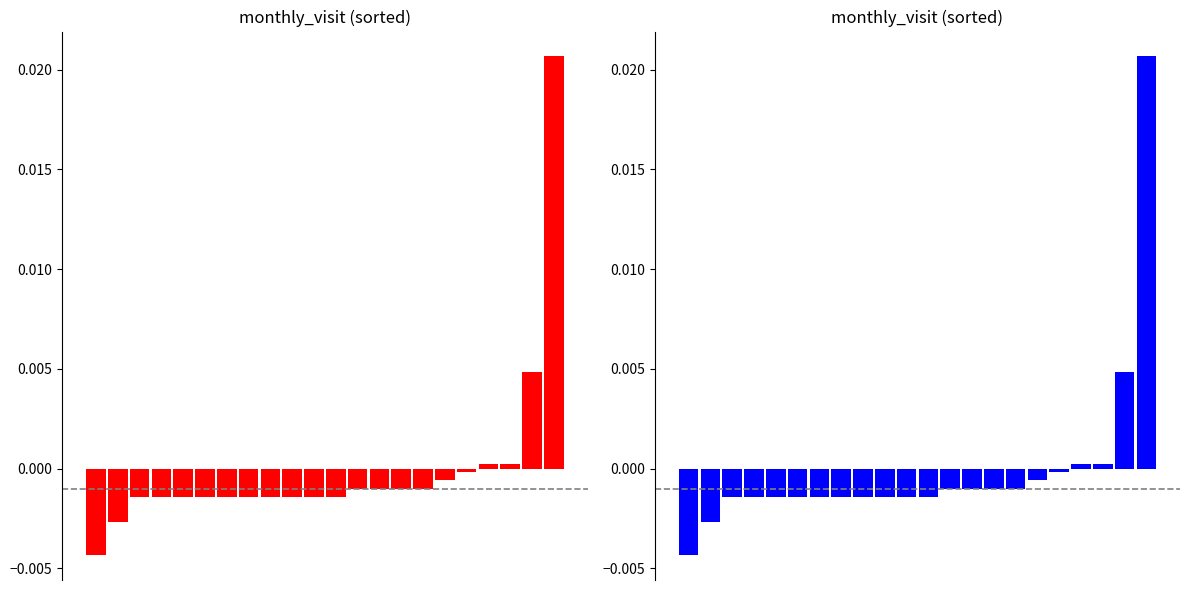

How many distinct data groups are displayed?

1